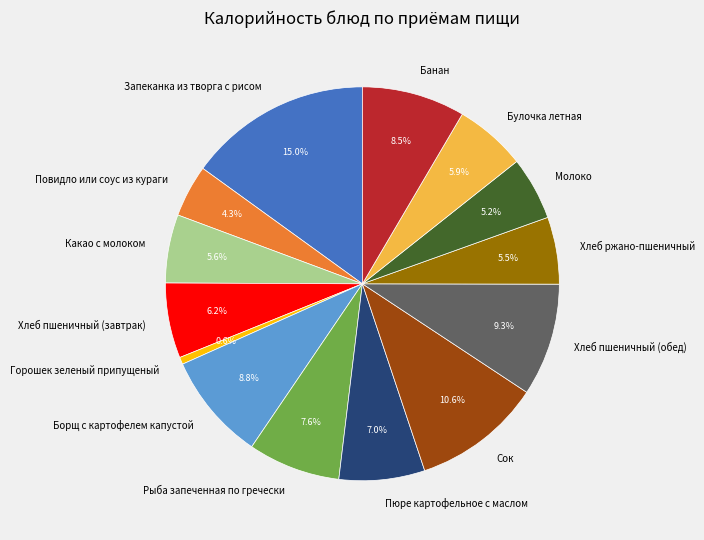

Do Хлеб пшеничный (завтрак) and Банан together represent more than half of the pie?

No